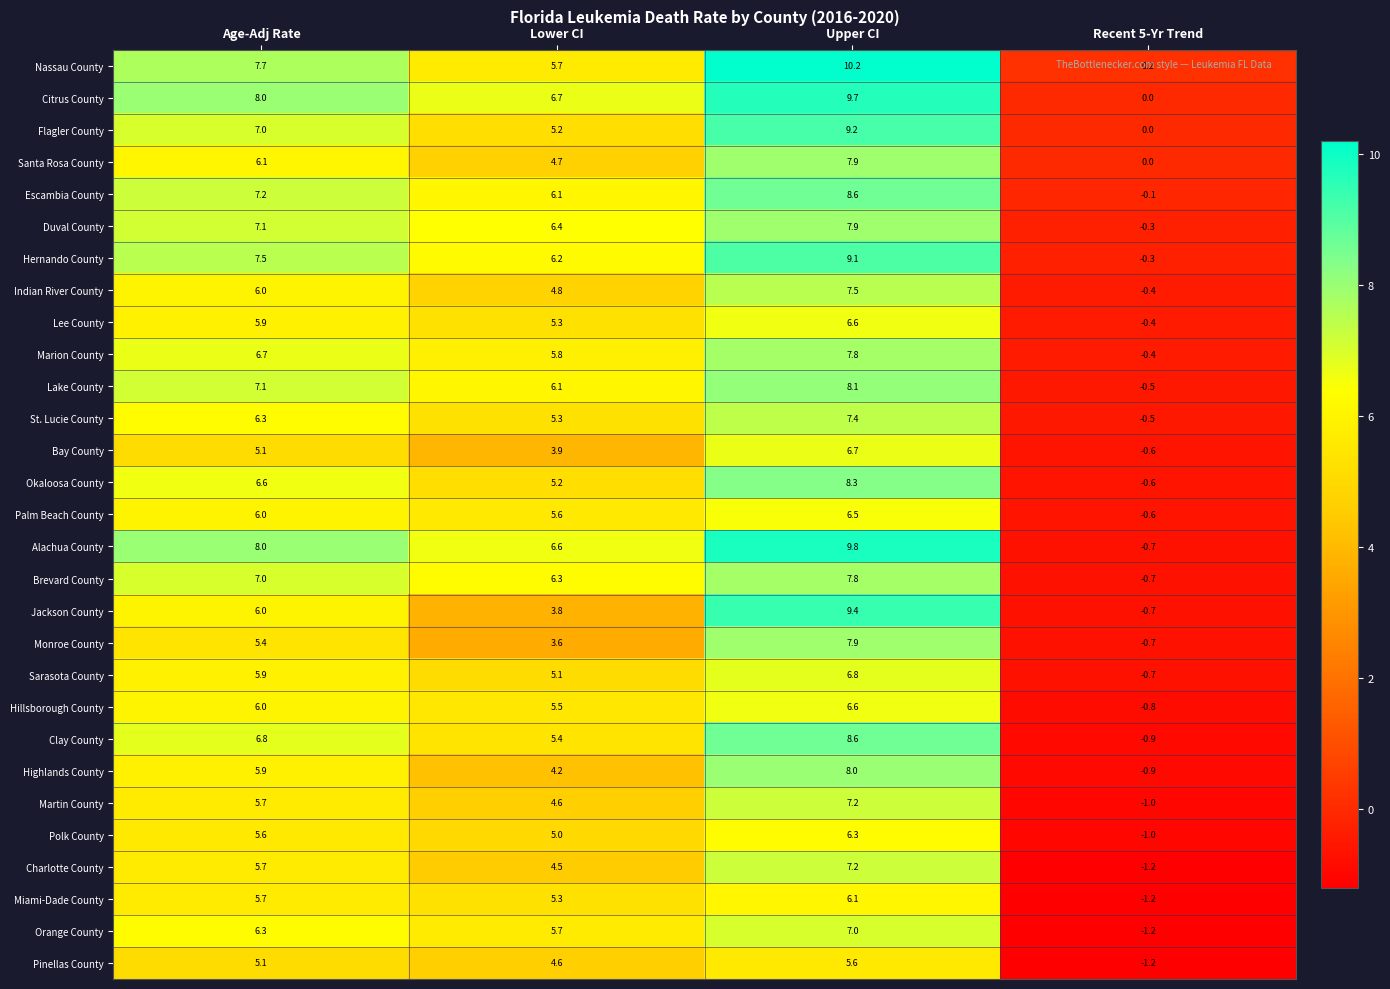

What value does the Miami-Dade County series have at Age-Adj Rate?

5.7